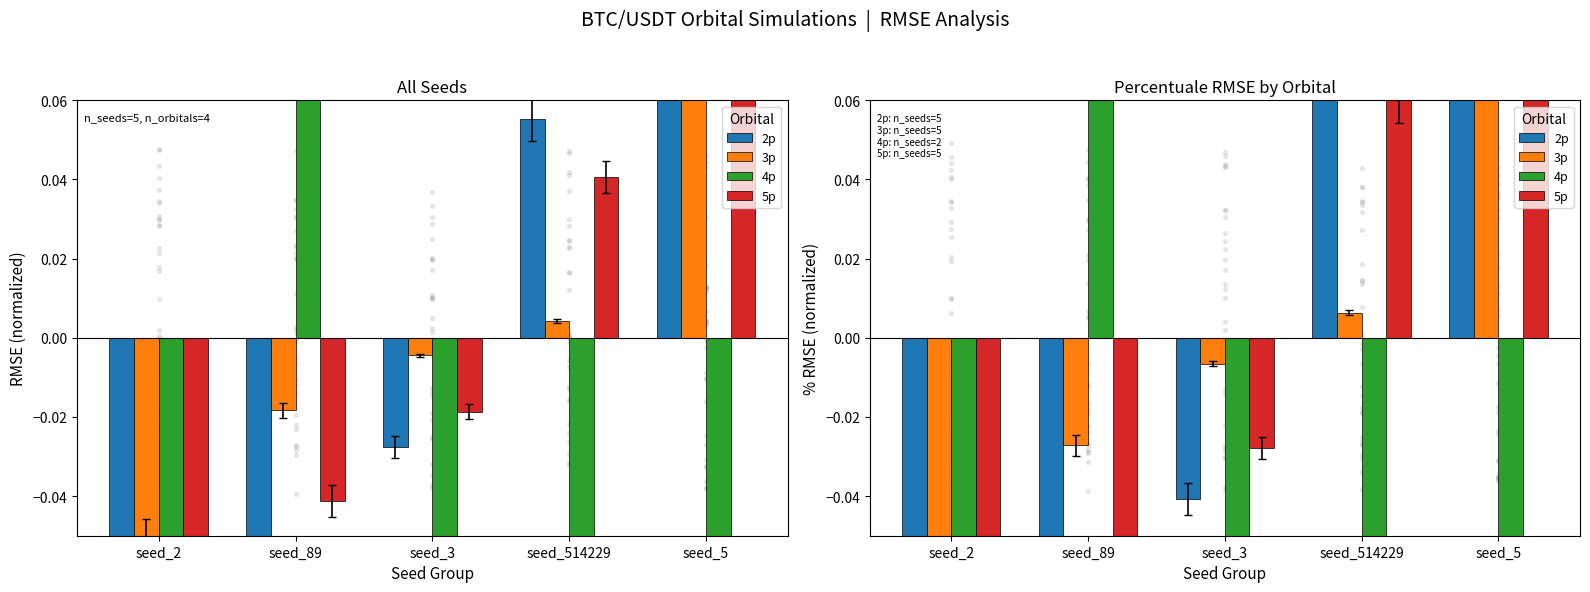

Is the value of 4p at seed_5 greater than the value of 5p at seed_3?

No